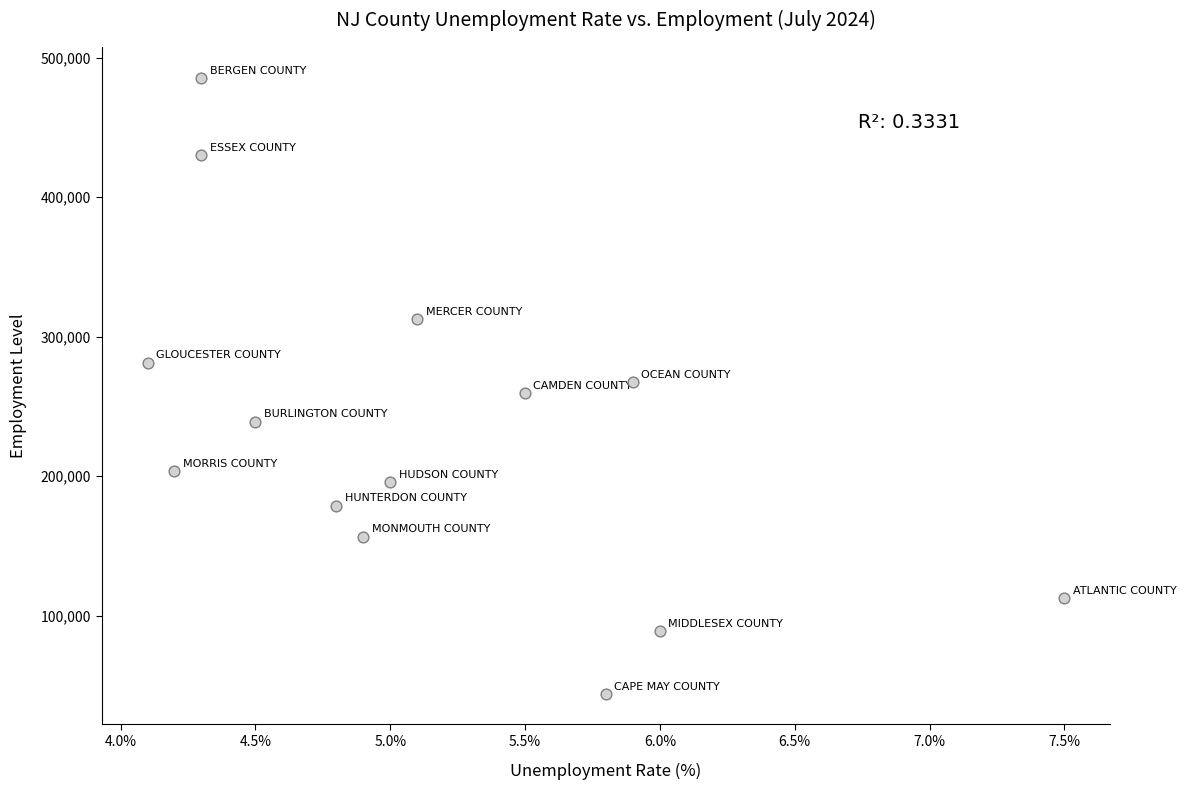

What is the range of Y values (max minus min)?

441500